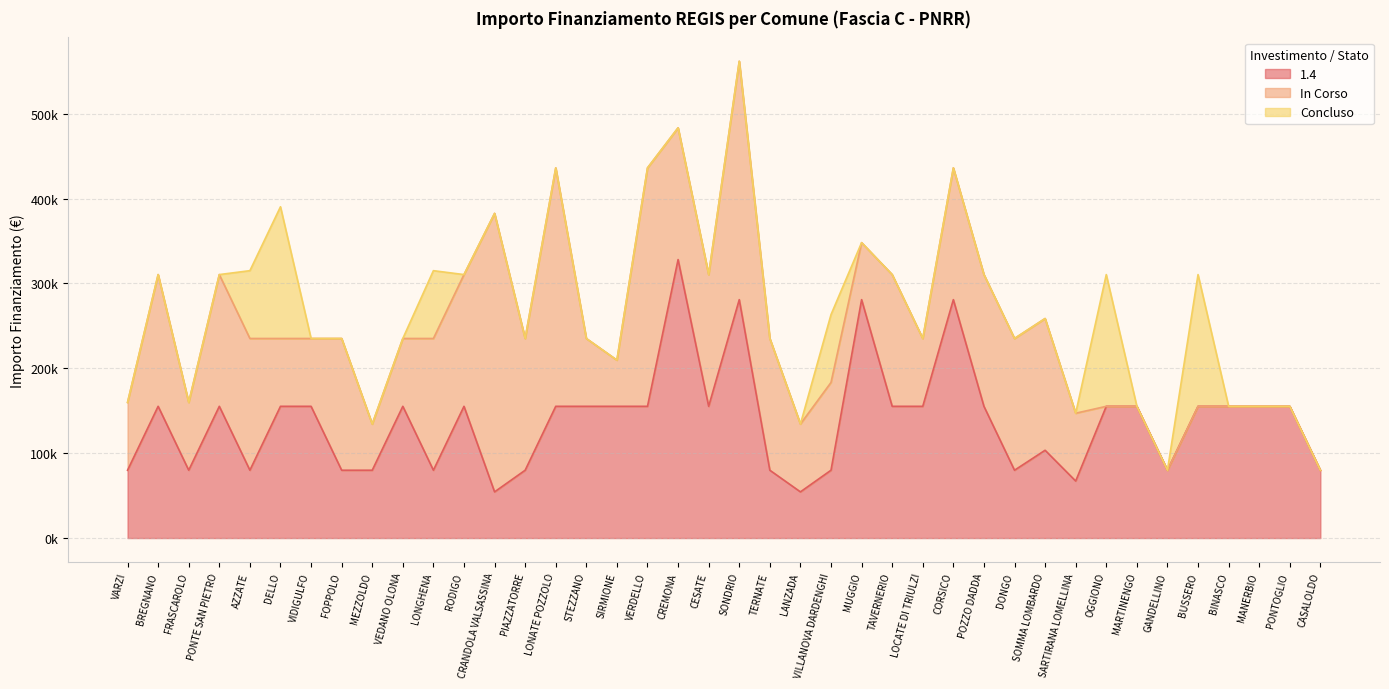

True or false: Concluso has a value of 52904 at TAVERNERIO.

False